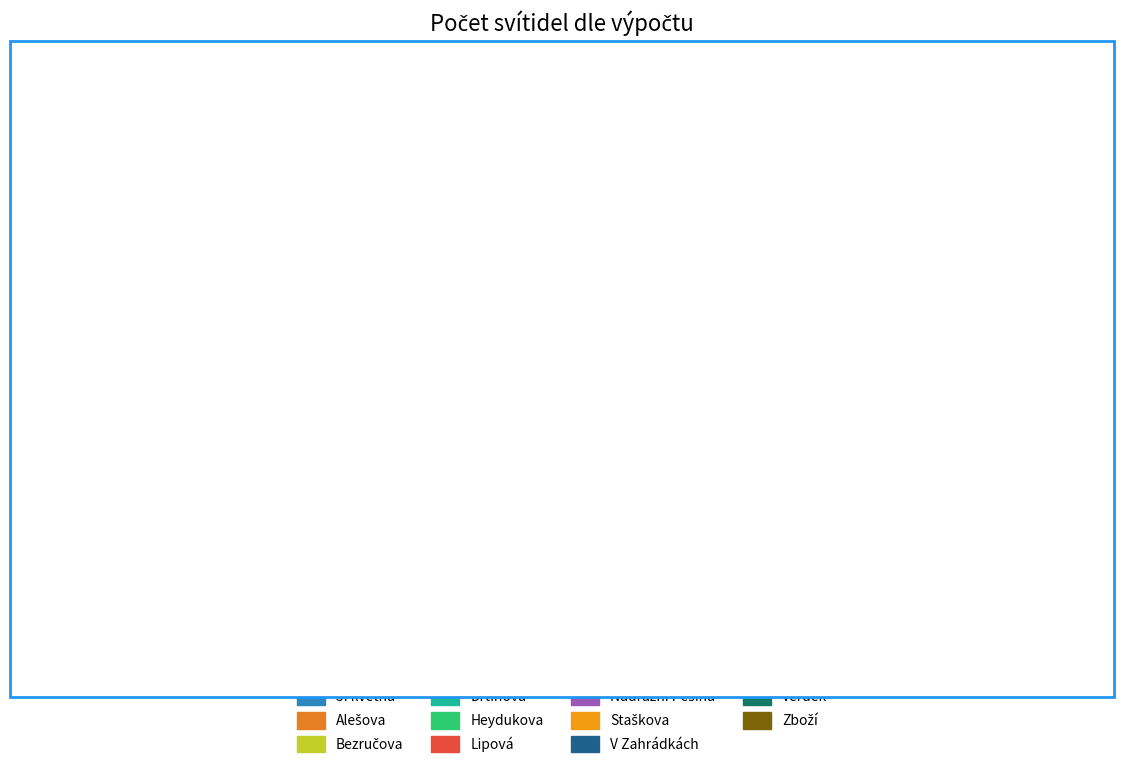

Does any single category account for the majority?

No